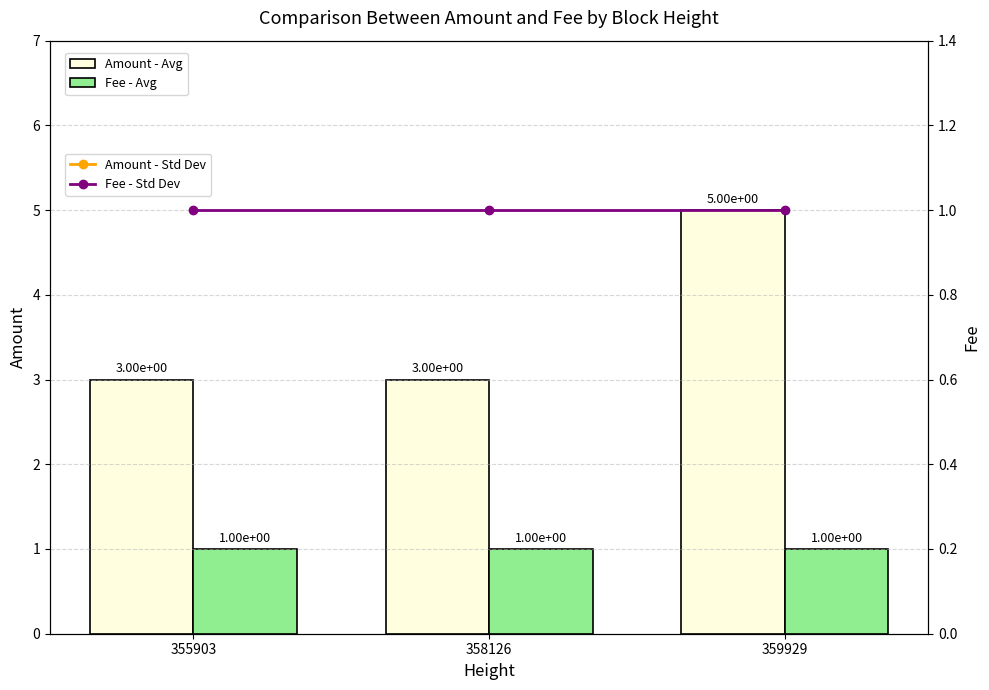

What value does the Amount - Avg series have at 358126?

3